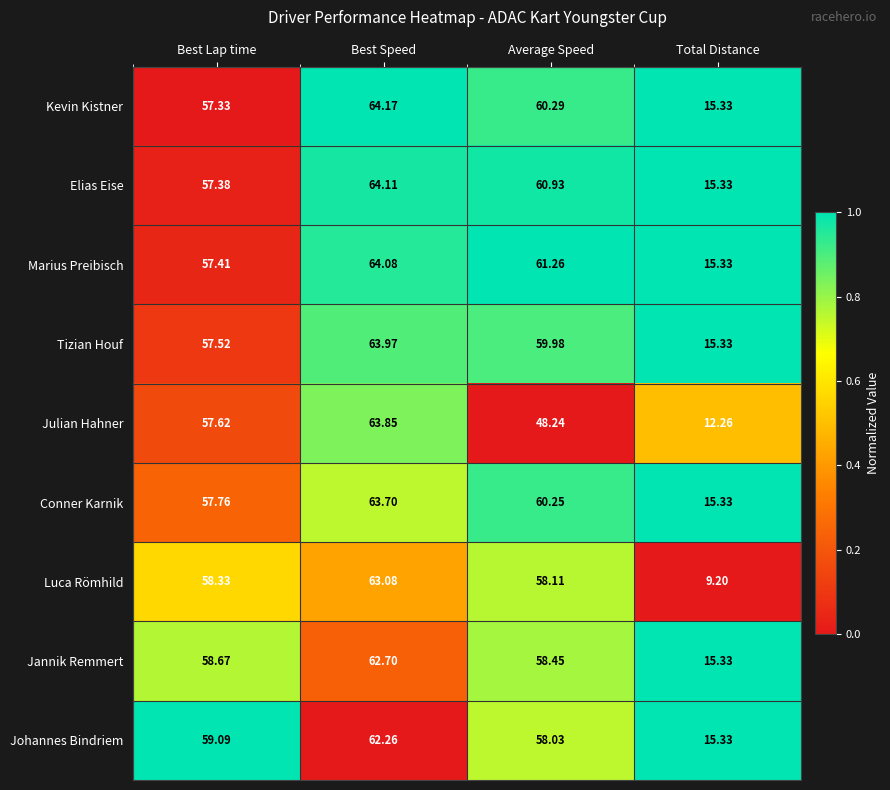

Is the value of Tizian Houf at Total Distance greater than the value of Jannik Remmert at Average Speed?

No